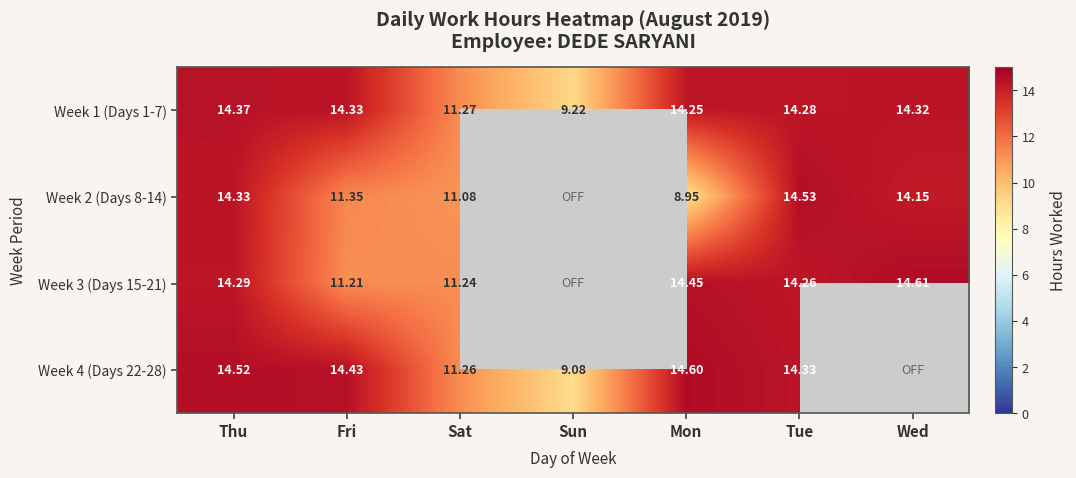

Is the value of Week 1 (Days 1-7) at Mon greater than the value of Week 2 (Days 8-14) at Fri?

Yes